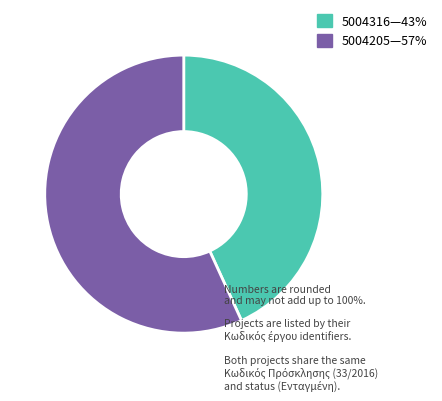

Does any single category account for the majority?

Yes